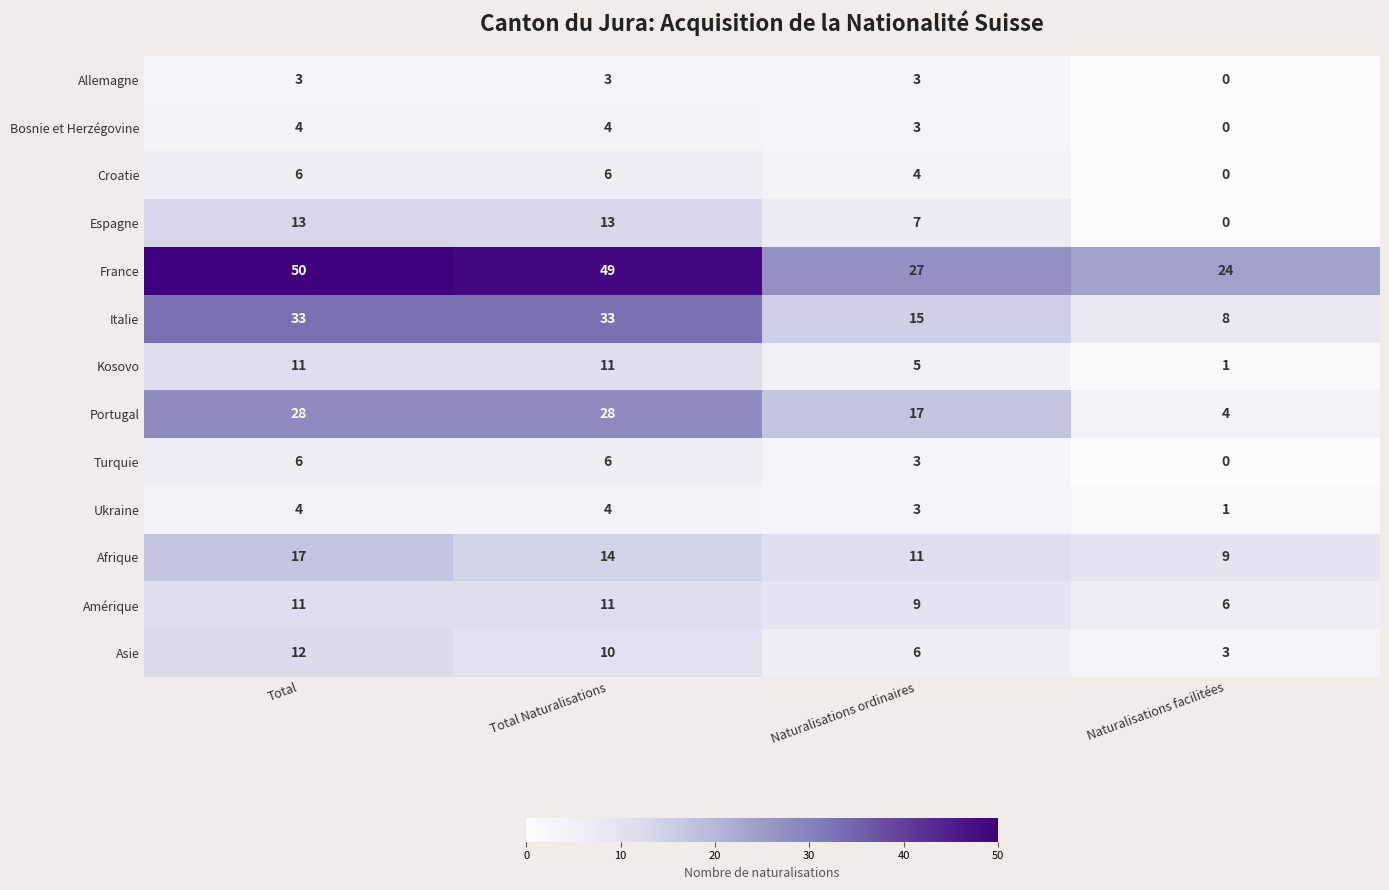

Rank the categories by Afrique value from lowest to highest.

Naturalisations facilitées, Naturalisations ordinaires, Total Naturalisations, Total